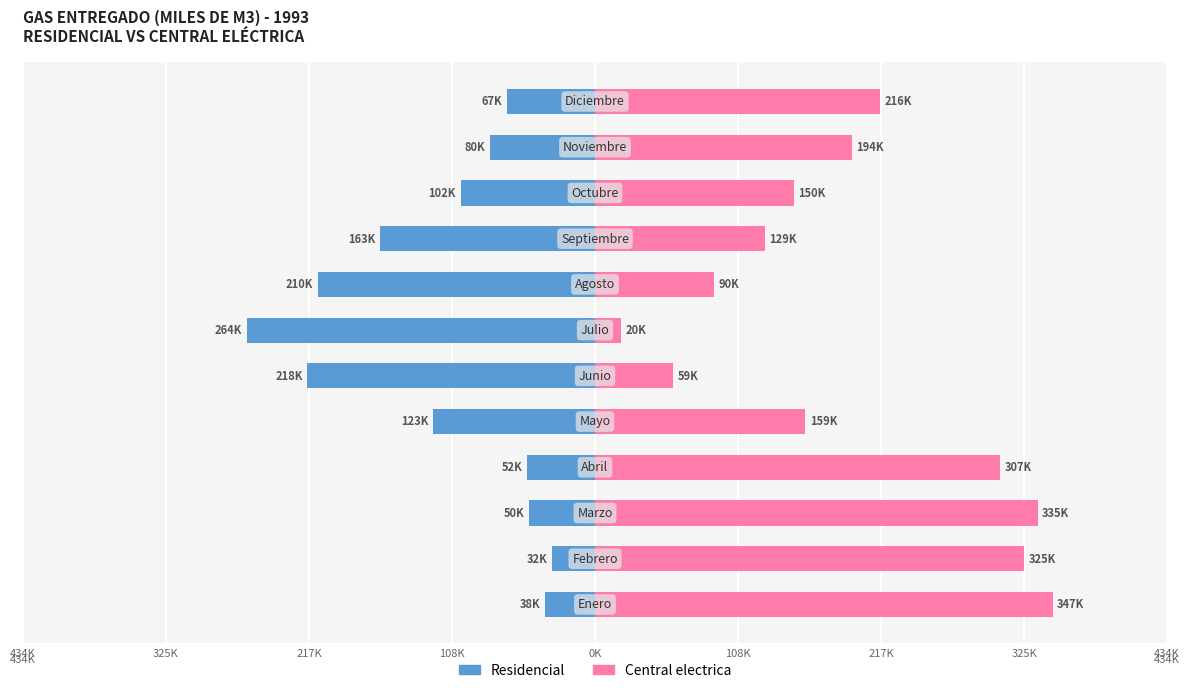

The Central electrica series shows 295136 at 10. True or false?

False